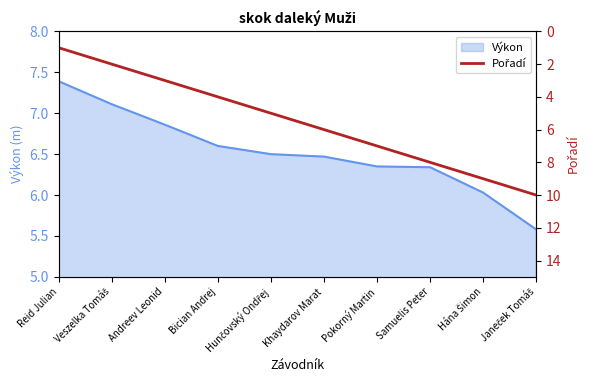

What is the greatest value displayed?

10